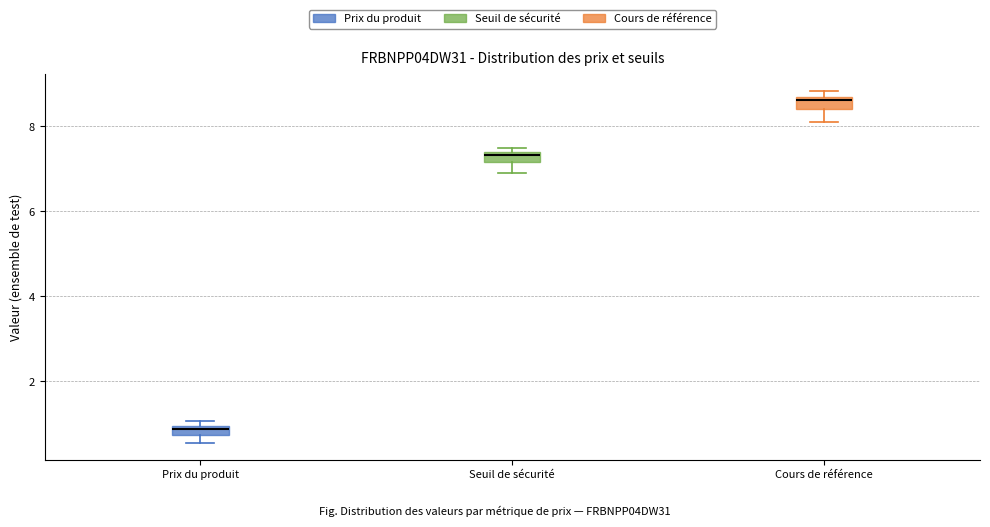

Which box's median line is the highest?

Cours de référence